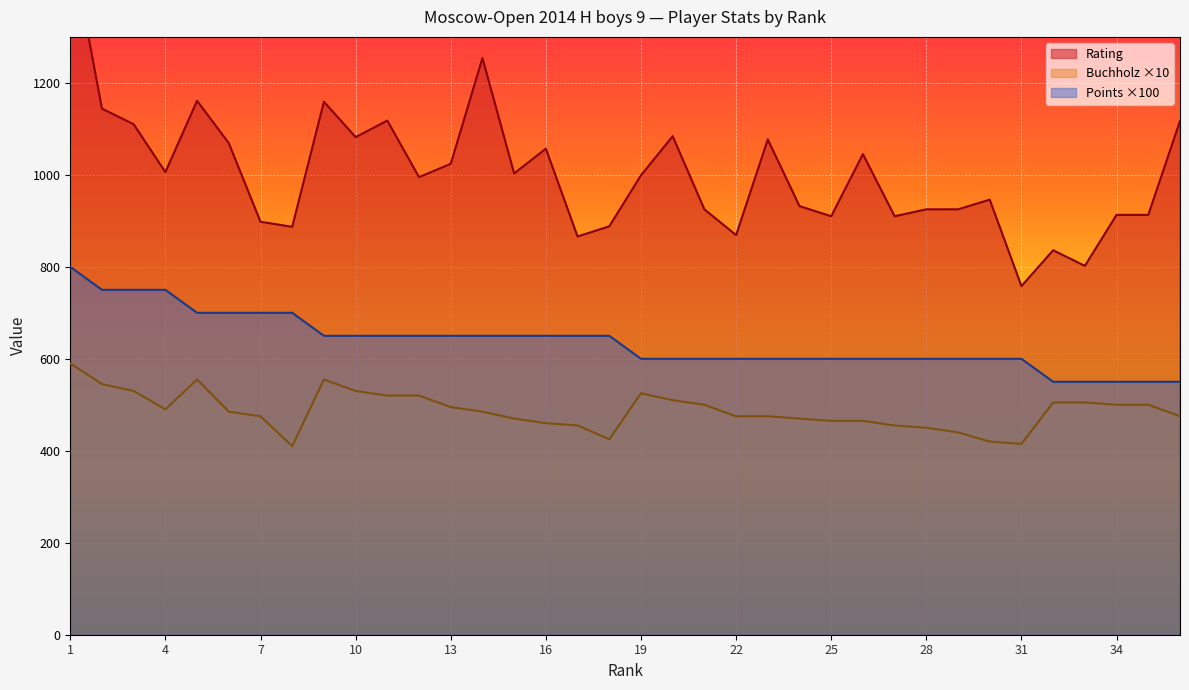

True or false: Rating and Points intersect in this chart.

False